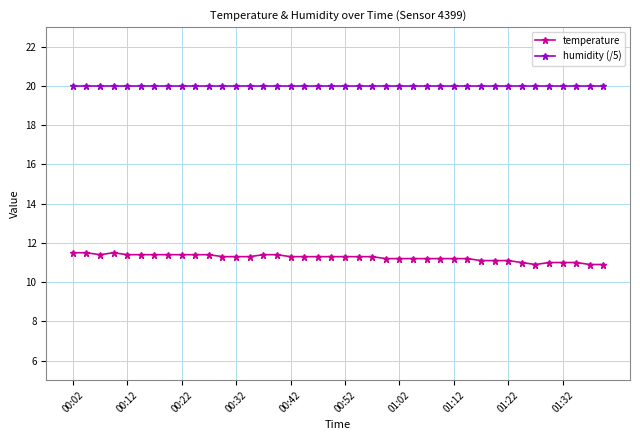

What is the maximum value for humidity (/5)?

20.0